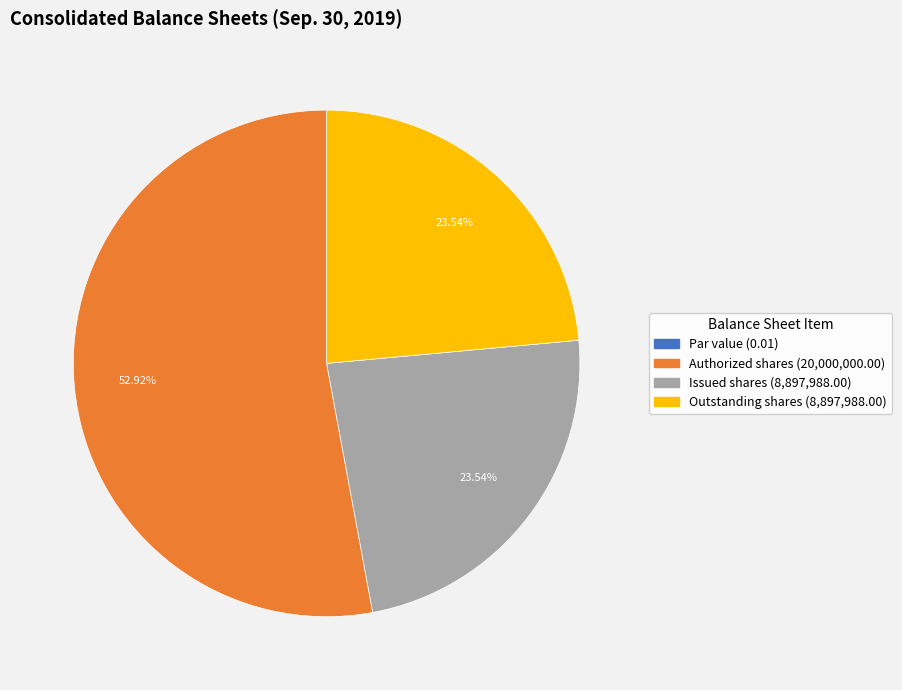

To the nearest percent, what is the difference between the largest and smallest slice percentages?

53%